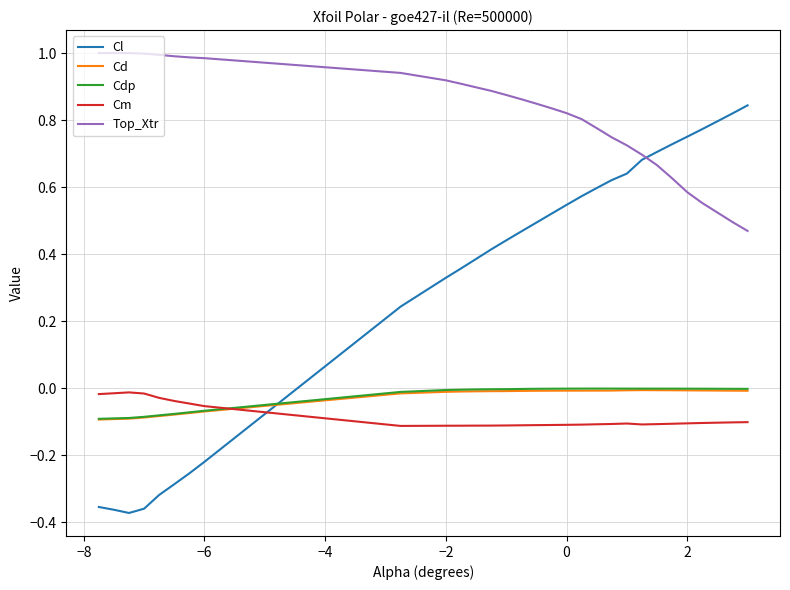

Is this an area chart (filled region under the line)?

No